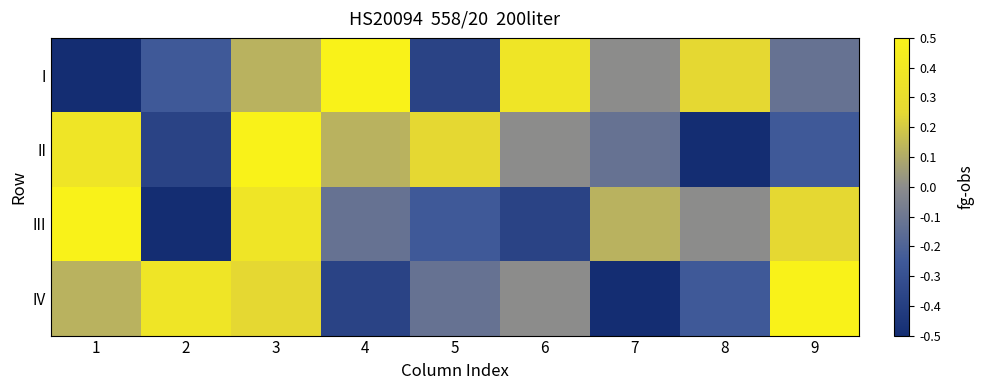

What is the spread (max minus min) of values at 7?

0.6